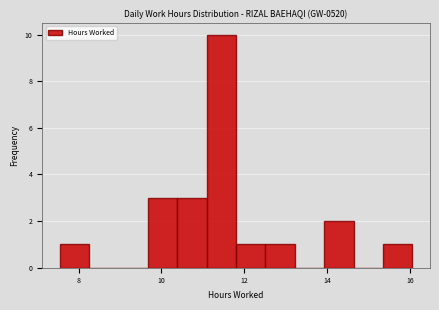

Around what value on the x-axis is the tallest bar? Give the approximate position of its centre, as read against the axis.

11.4